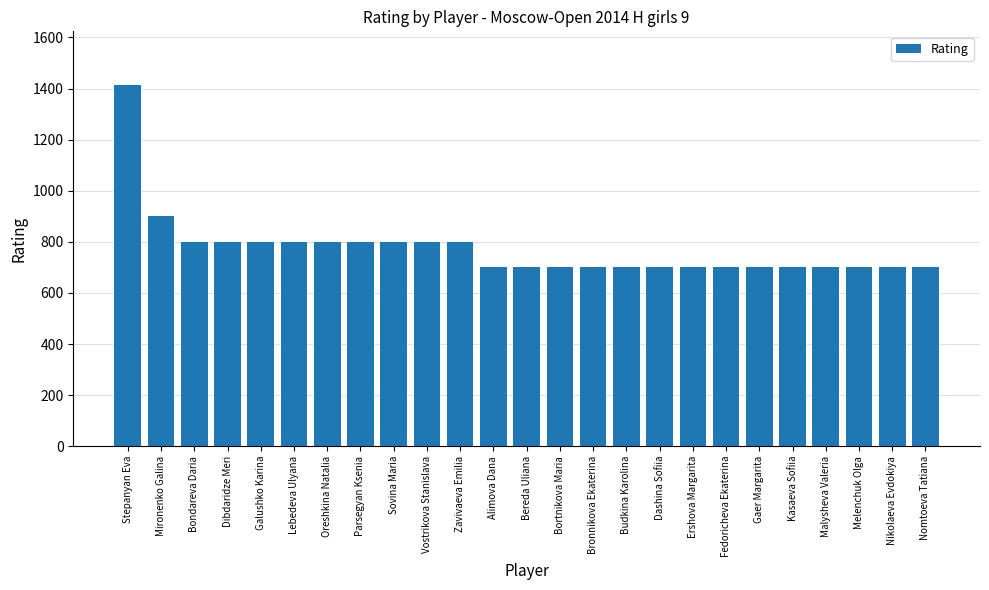

How many categories are shown in the chart?

25